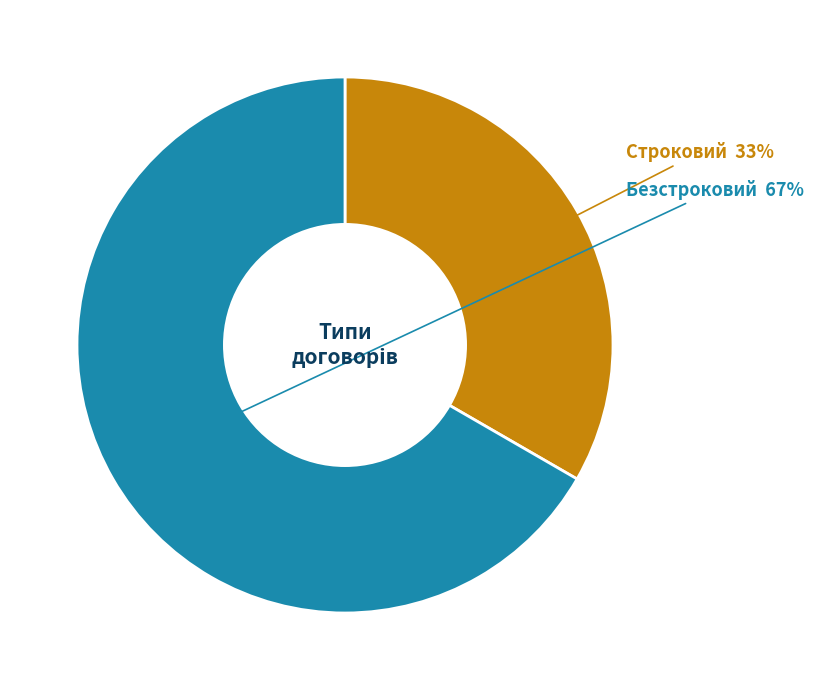

Is there a majority slice in this chart?

Yes